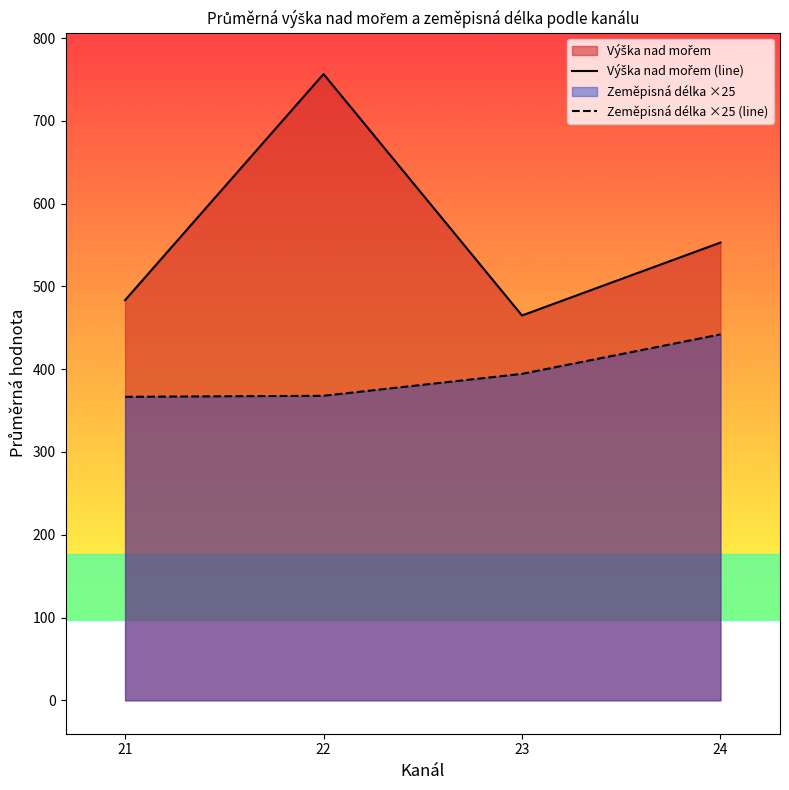

Reading left to right, list all the values displayed in this chart.

Výška nad mořem (line): 21=483.4	22=756.6	23=464.9	24=553.0
Zeměpisná délka ×25 (line): 21=366.7	22=367.9	23=394.4	24=442.1